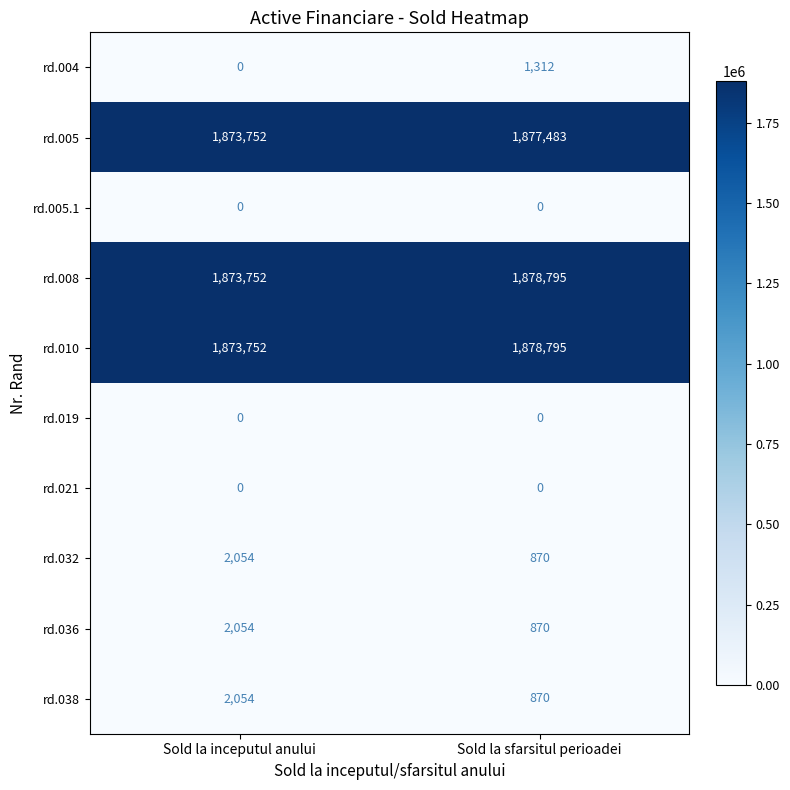

Count the number of categories in the chart.

2